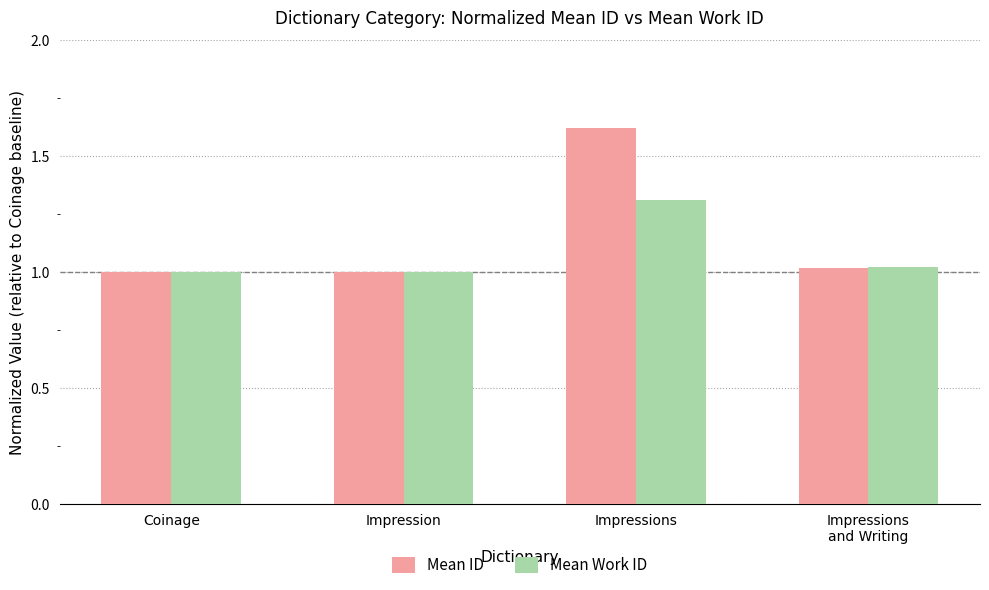

What is the total value across all series at Coinage?

2.0